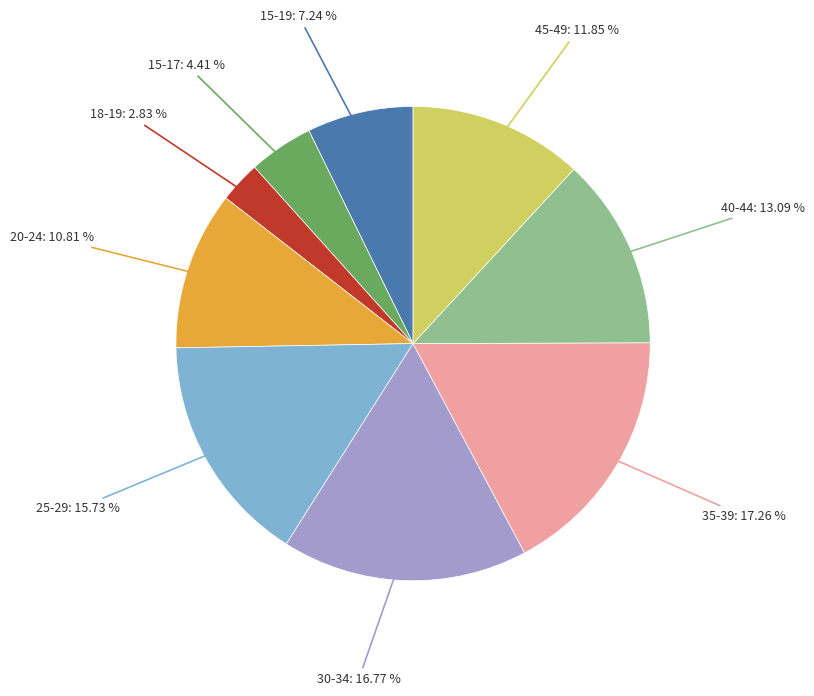

Is there any slice that represents more than half of the pie?

No